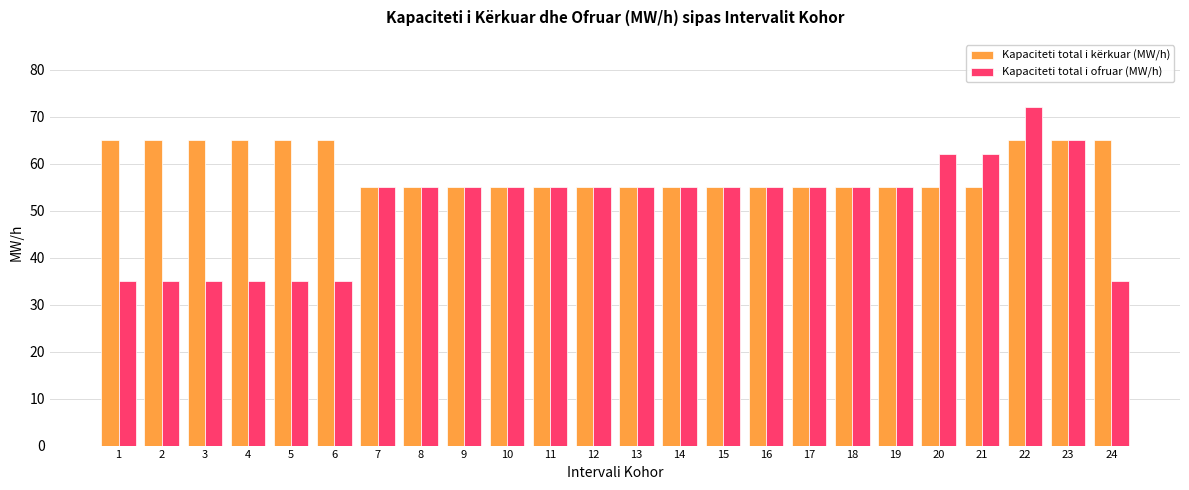

What is the total value across all series at 17?

110